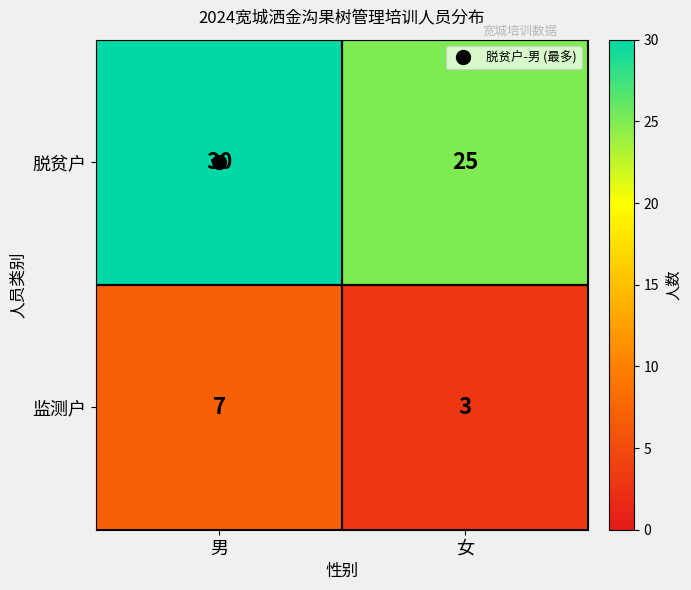

The 脱贫户 series shows 9 at 女. True or false?

False